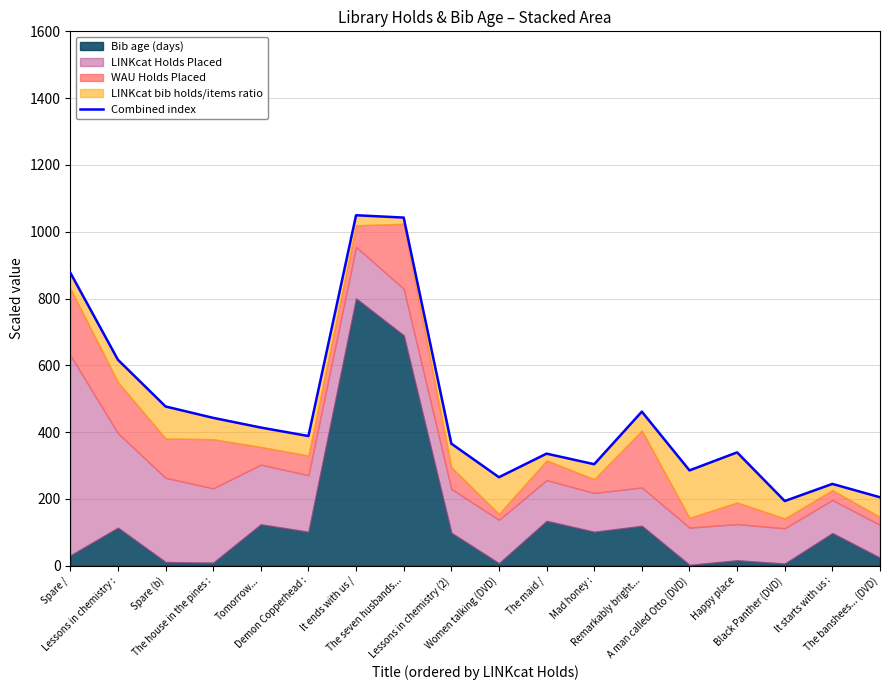

Reading right to left, list all the values displayed in this chart.

The banshees... (DVD)=204.9	It starts with us :=244.9	Black Panther (DVD)=193.6	Happy place=339.3	A man called Otto (DVD)=285.4	Remarkably bright...=461.3	Mad honey :=303.8	The maid /=335.5	Women talking (DVD)=265.0	Lessons in chemistry (2)=365.5	The seven husbands...=1042.3	It ends with us /=1049.3	Demon Copperhead :=388.2	Tomorrow...=413.7	The house in the pines :=442.7	Spare (b)=476.7	Lessons in chemistry :=616.7	Spare /=877.6